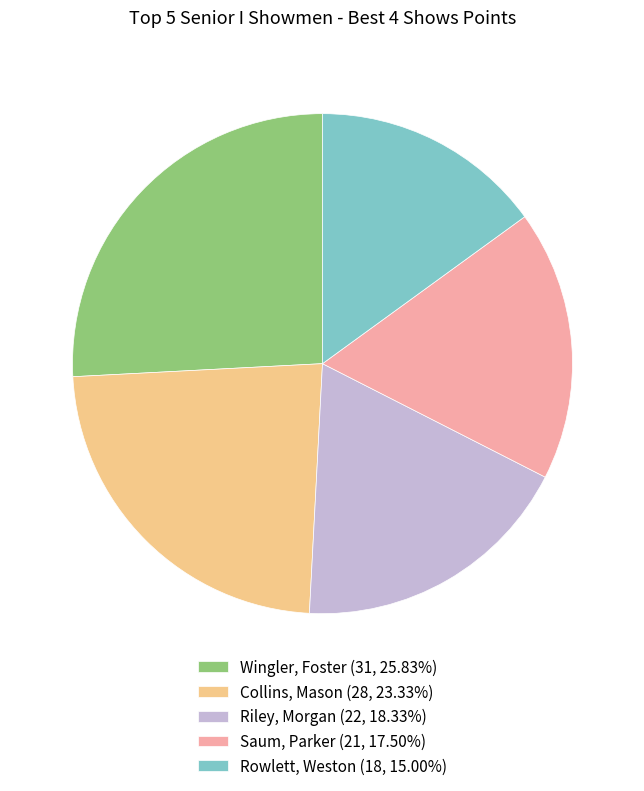

Do Wingler, Foster and Riley, Morgan together represent more than half of the pie?

No